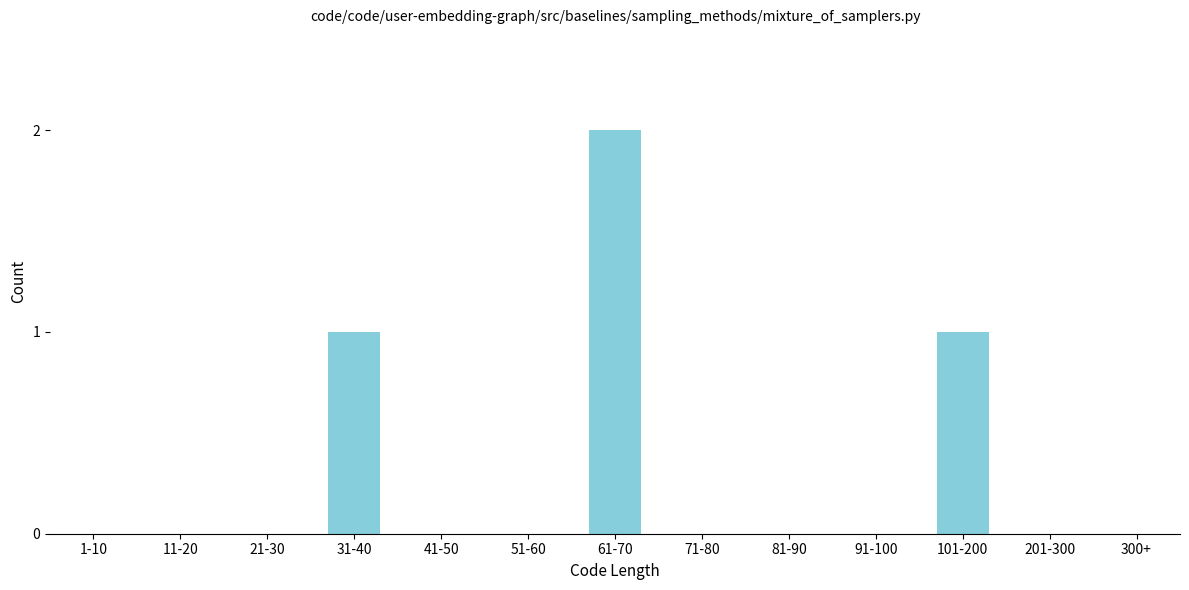

Reading left to right, extract all data points from this chart.

1-10=0	11-20=0	21-30=0	31-40=1	41-50=0	51-60=0	61-70=2	71-80=0	81-90=0	91-100=0	101-200=1	201-300=0	300+=0